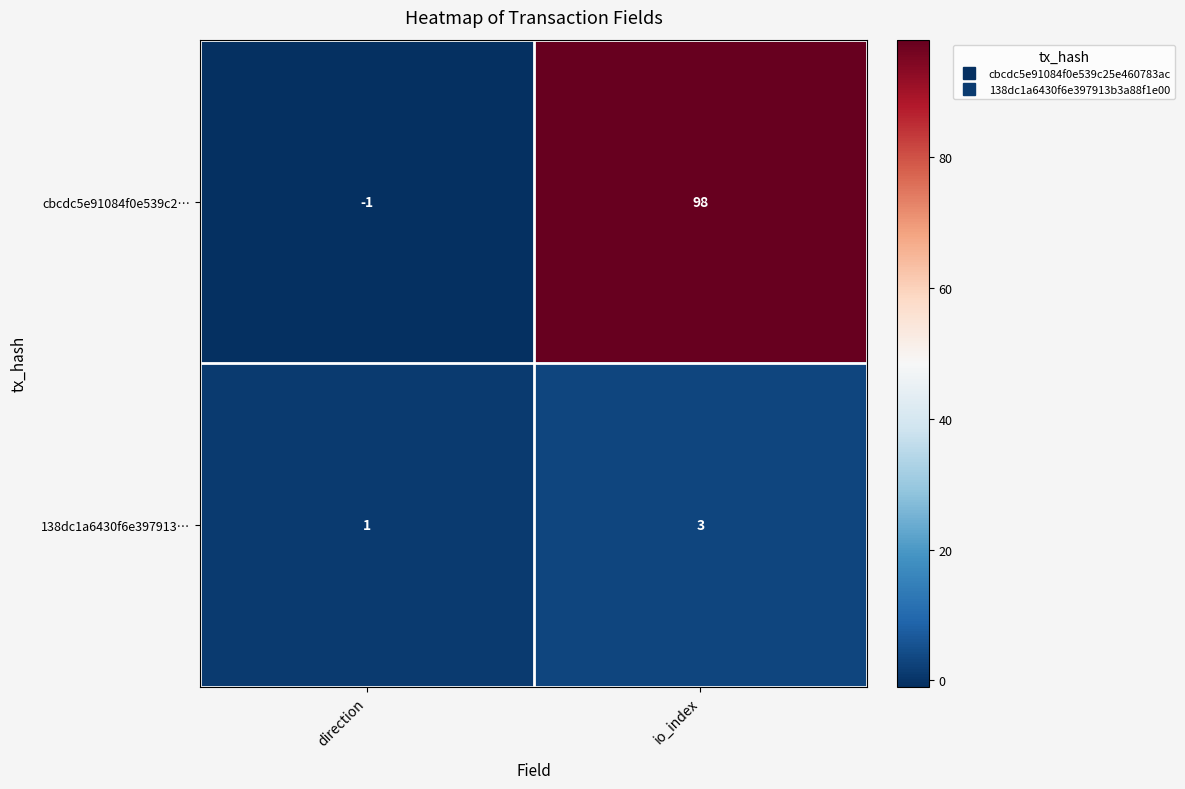

What is the difference between the maximum and minimum values in the cbcdc5e91084f0e539c2… series?

99